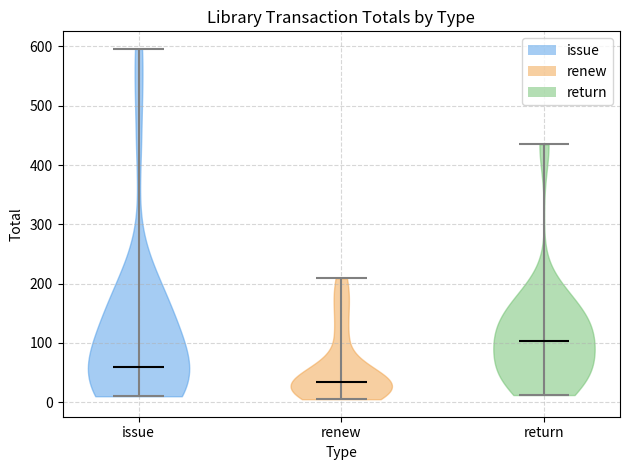

Reading left to right, read every violin against the y-axis: where its median line is, and the lowest and highest points it reaches. The values are not printed on the chart, so give them approximately, as read against the axis.

issue: median line 60, lowest point 10, highest point 600
renew: median line 30, lowest point 10, highest point 210
return: median line 100, lowest point 10, highest point 440